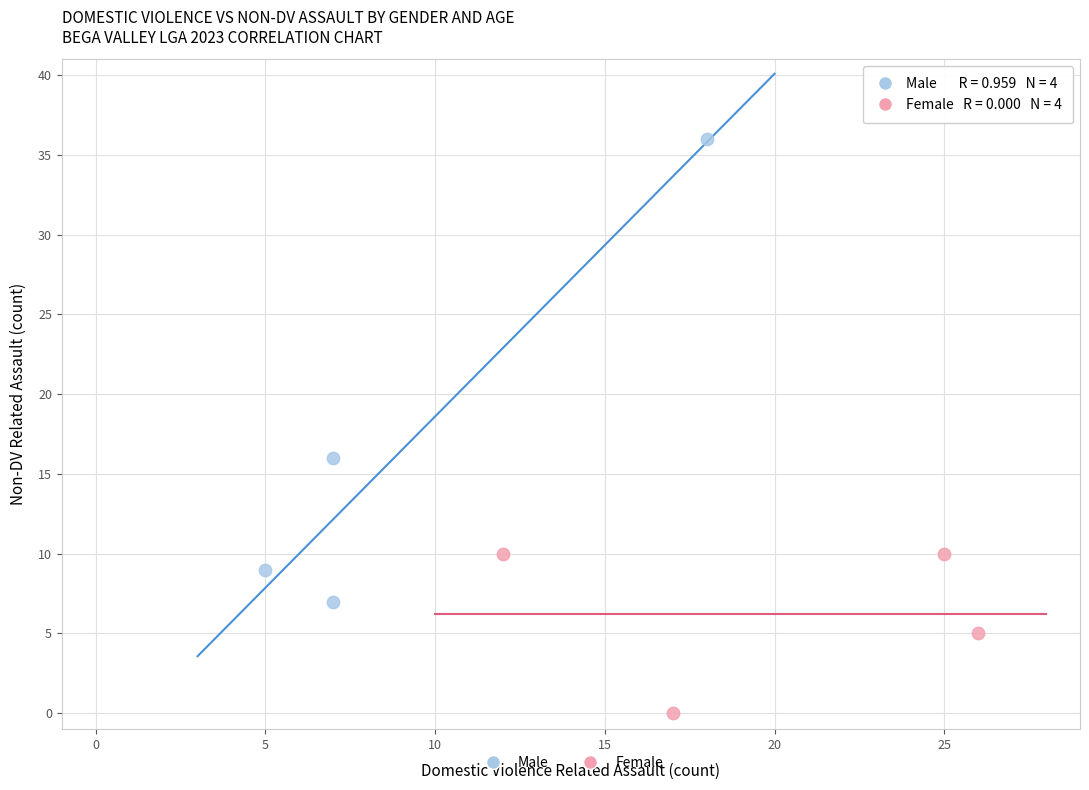

Which series has the widest spread of Y values?

Male